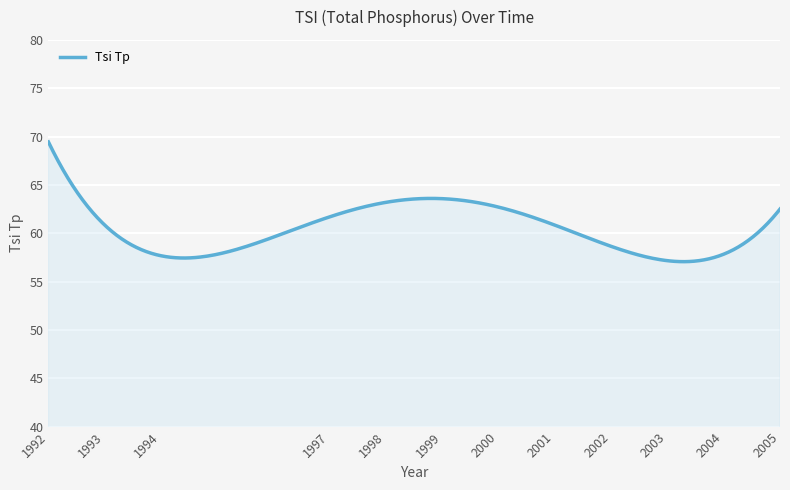

What is the maximum value shown in the chart?

69.4